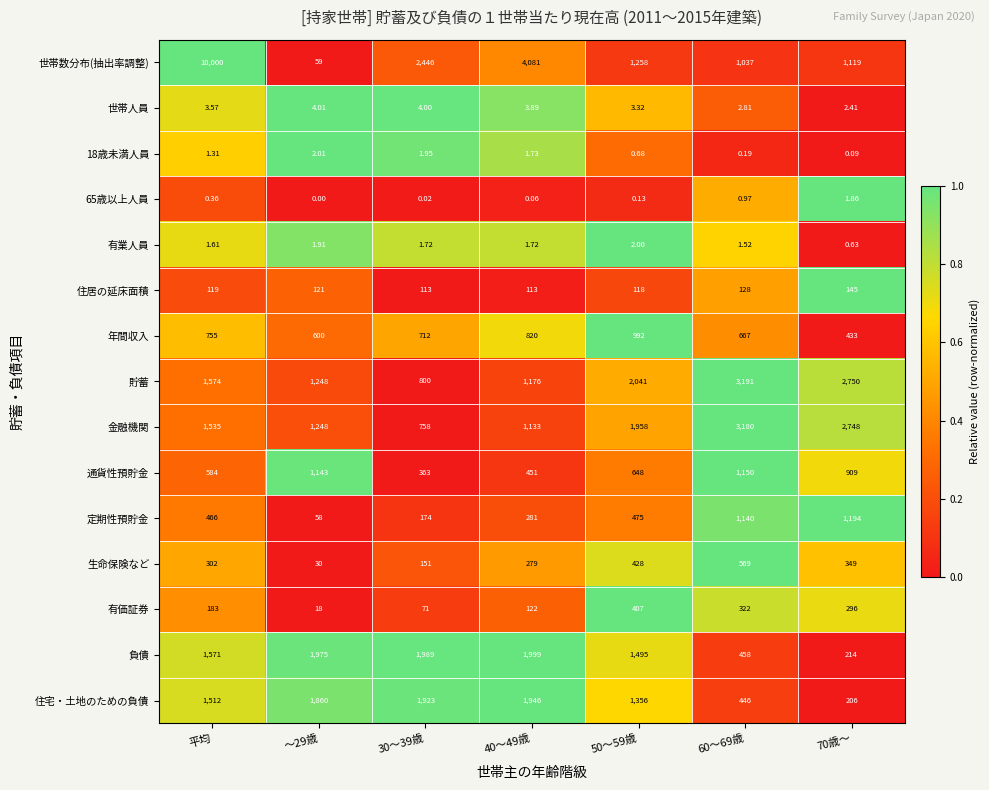

How many distinct data groups are displayed?

15